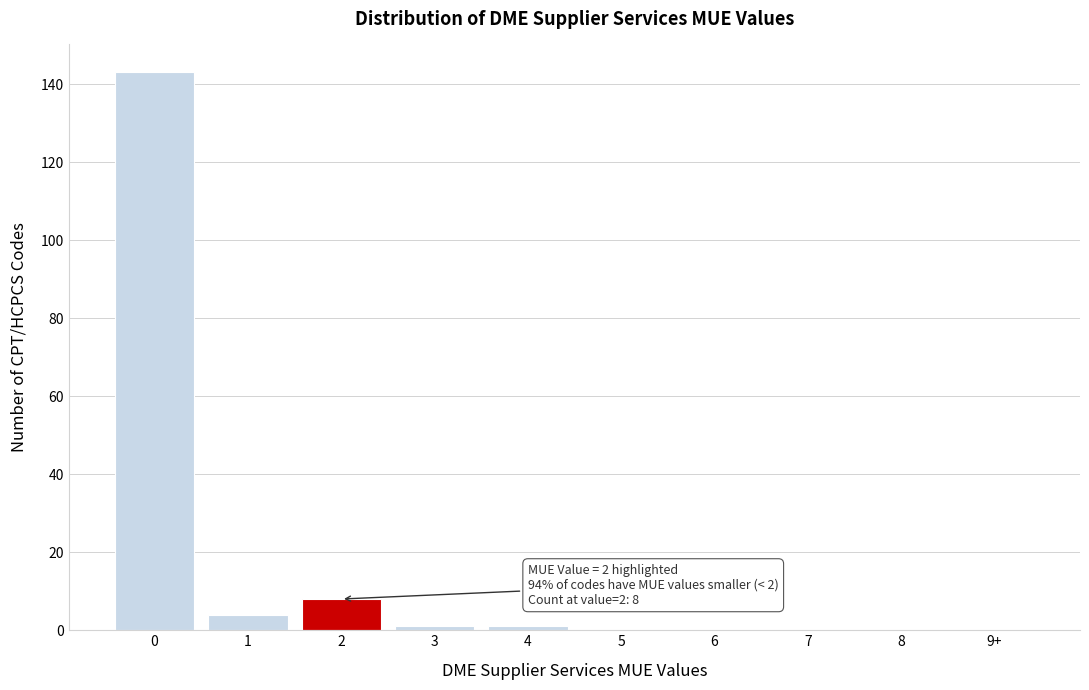

Reading left to right, extract all data points from this chart.

0=143	1=4	2=8	3=1	4=1	5=0	6=0	7=0	8=0	9+=0